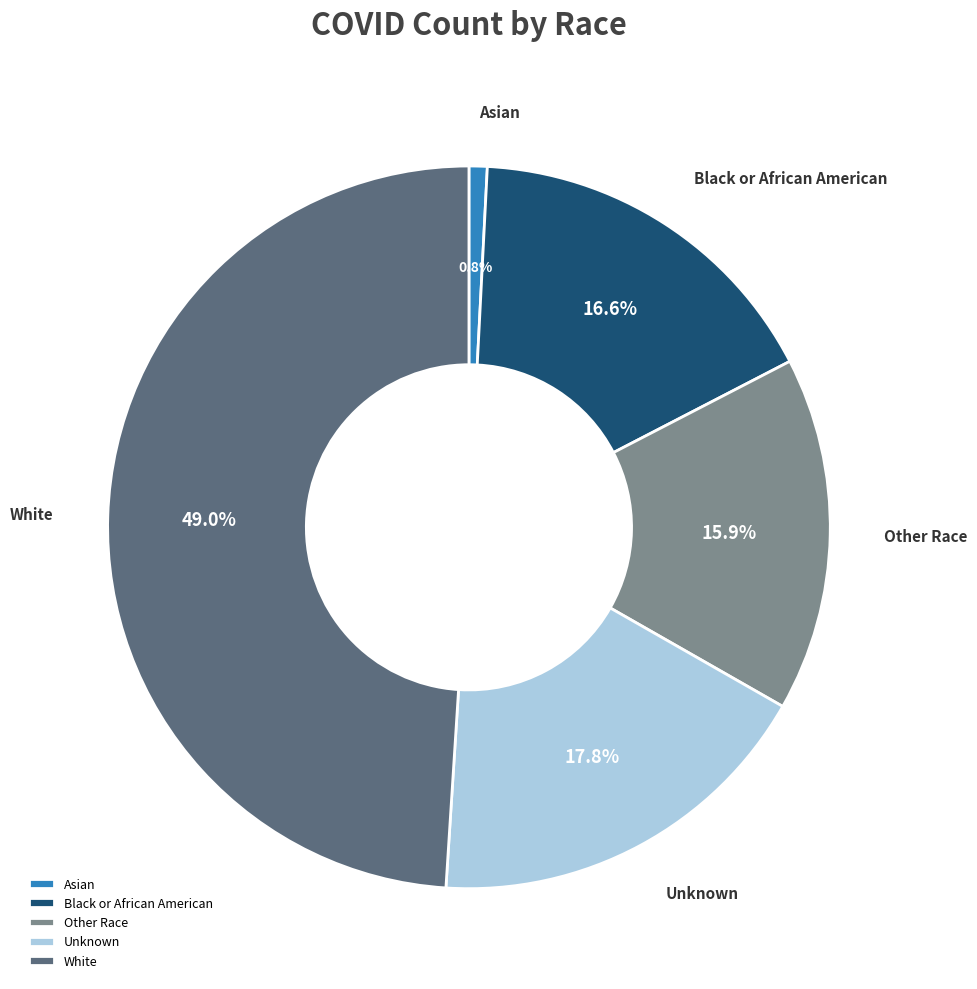

What is the smallest slice in the pie chart?

Asian